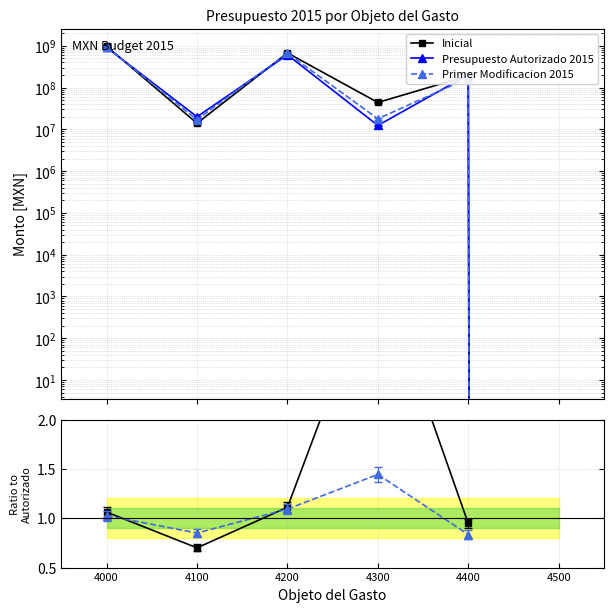

At how many categories does at least one series exceed 201872398?

3